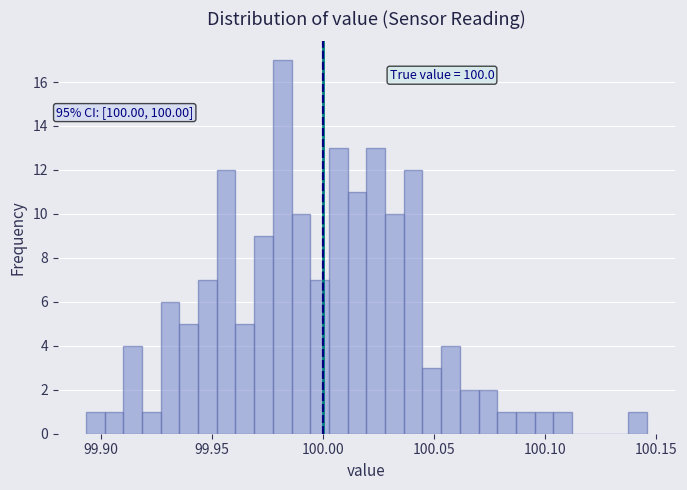

Read against the x-axis, roughly where is the centre of the tallest bar?

99.980